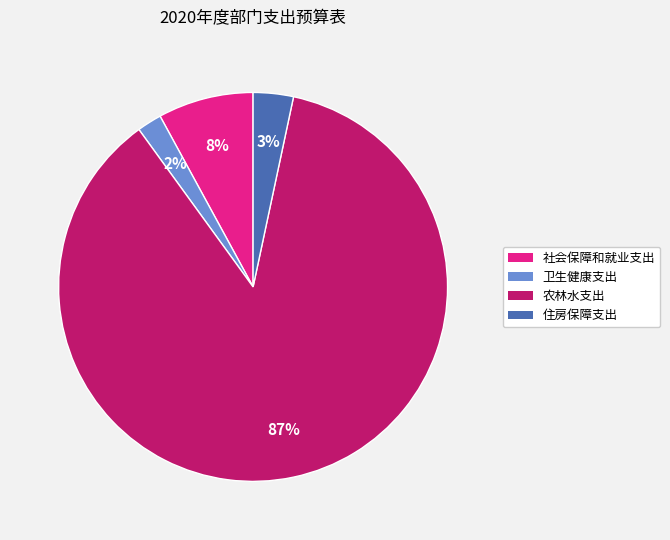

How many slices are in this pie chart?

4